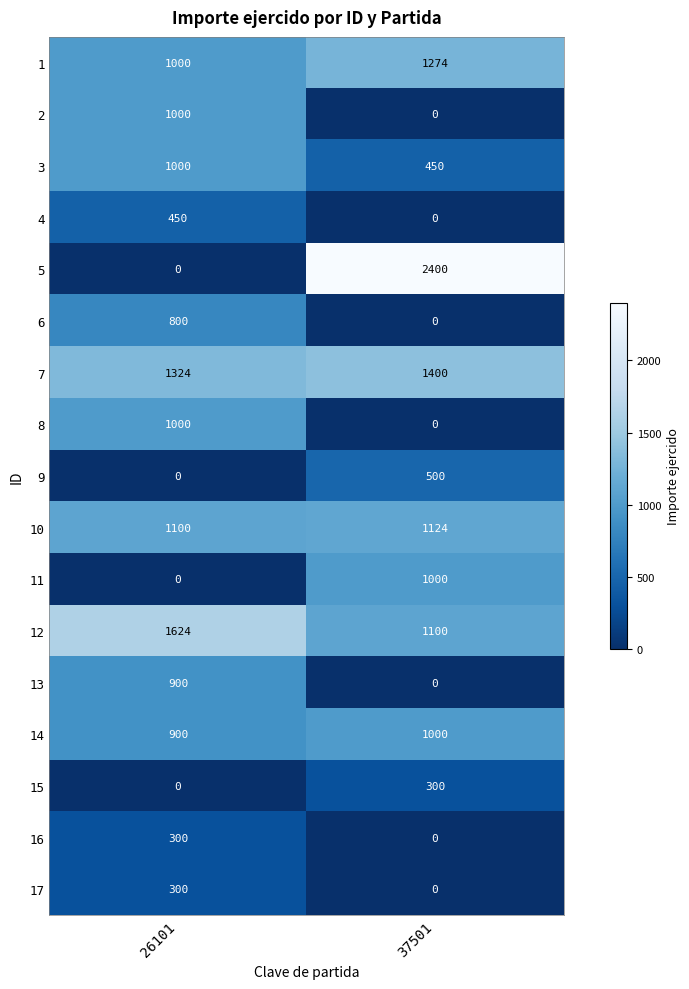

At which label is 14 closest to 950?

26101